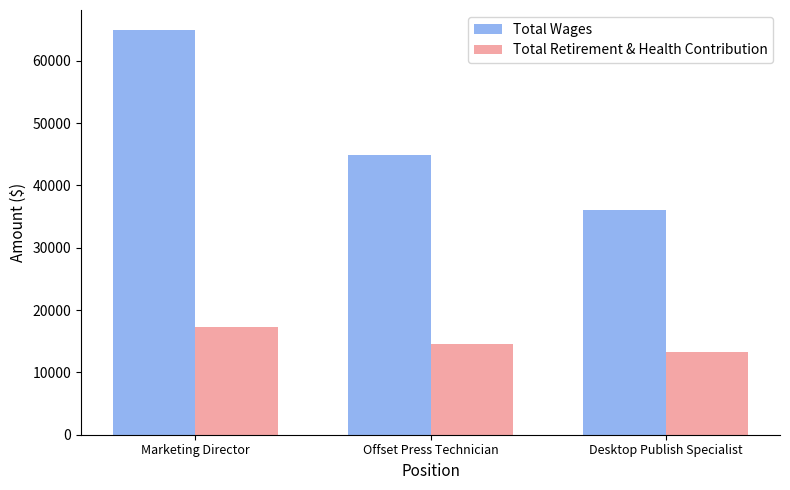

Which label corresponds to the smallest value in the chart?

Desktop Publish Specialist